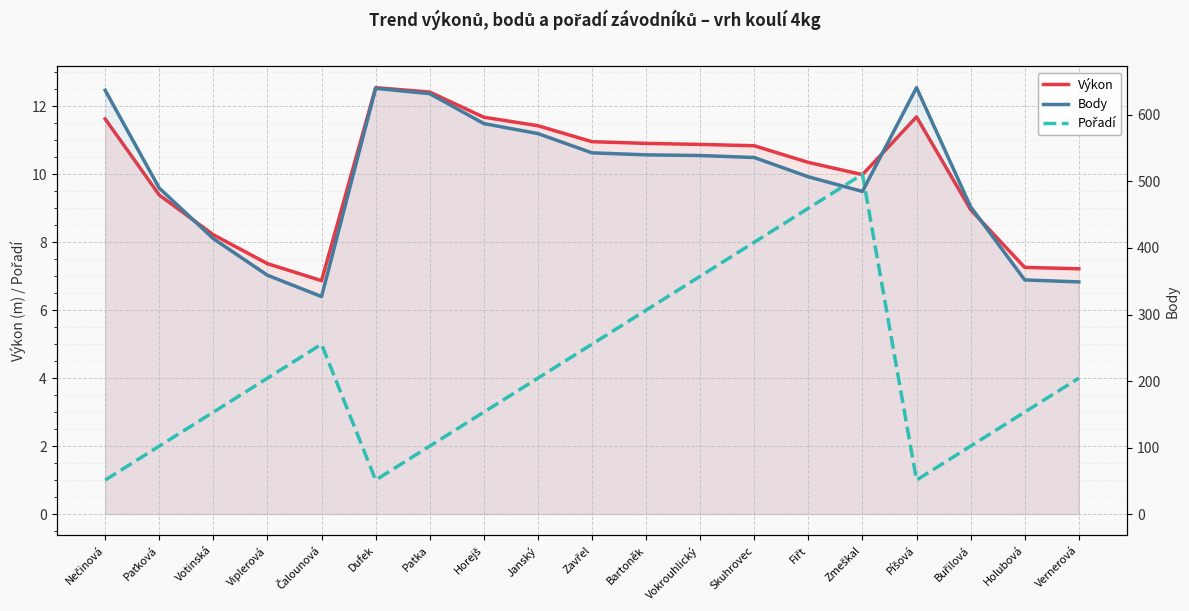

Reading right to left, transcribe all the data shown in this chart.

Výkon: Vernerová=7.2	Holubová=7.3	Buřilová=9.0	Píšová=11.7	Zmeškal=10.0	Fiřt=10.3	Skuhrovec=10.8	Vokrouhlický=10.9	Bartoněk=10.9	Zavřel=11.0	Janský=11.4	Horejš=11.7	Patka=12.4	Dufek=12.6	Čalounová=6.9	Viplerová=7.4	Votinská=8.2	Paťková=9.4	Nečinová=11.6
Pořadí: Vernerová=4.0	Holubová=3.0	Buřilová=2.0	Píšová=1.0	Zmeškal=10.0	Fiřt=9.0	Skuhrovec=8.0	Vokrouhlický=7.0	Bartoněk=6.0	Zavřel=5.0	Janský=4.0	Horejš=3.0	Patka=2.0	Dufek=1.0	Čalounová=5.0	Viplerová=4.0	Votinská=3.0	Paťková=2.0	Nečinová=1.0
Body: Vernerová=349.0	Holubová=352.0	Buřilová=462.0	Píšová=641.0	Zmeškal=485.0	Fiřt=507.0	Skuhrovec=536.0	Vokrouhlický=539.0	Bartoněk=540.0	Zavřel=543.0	Janský=572.0	Horejš=587.0	Patka=632.0	Dufek=640.0	Čalounová=327.0	Viplerová=359.0	Votinská=414.0	Paťková=490.0	Nečinová=637.0